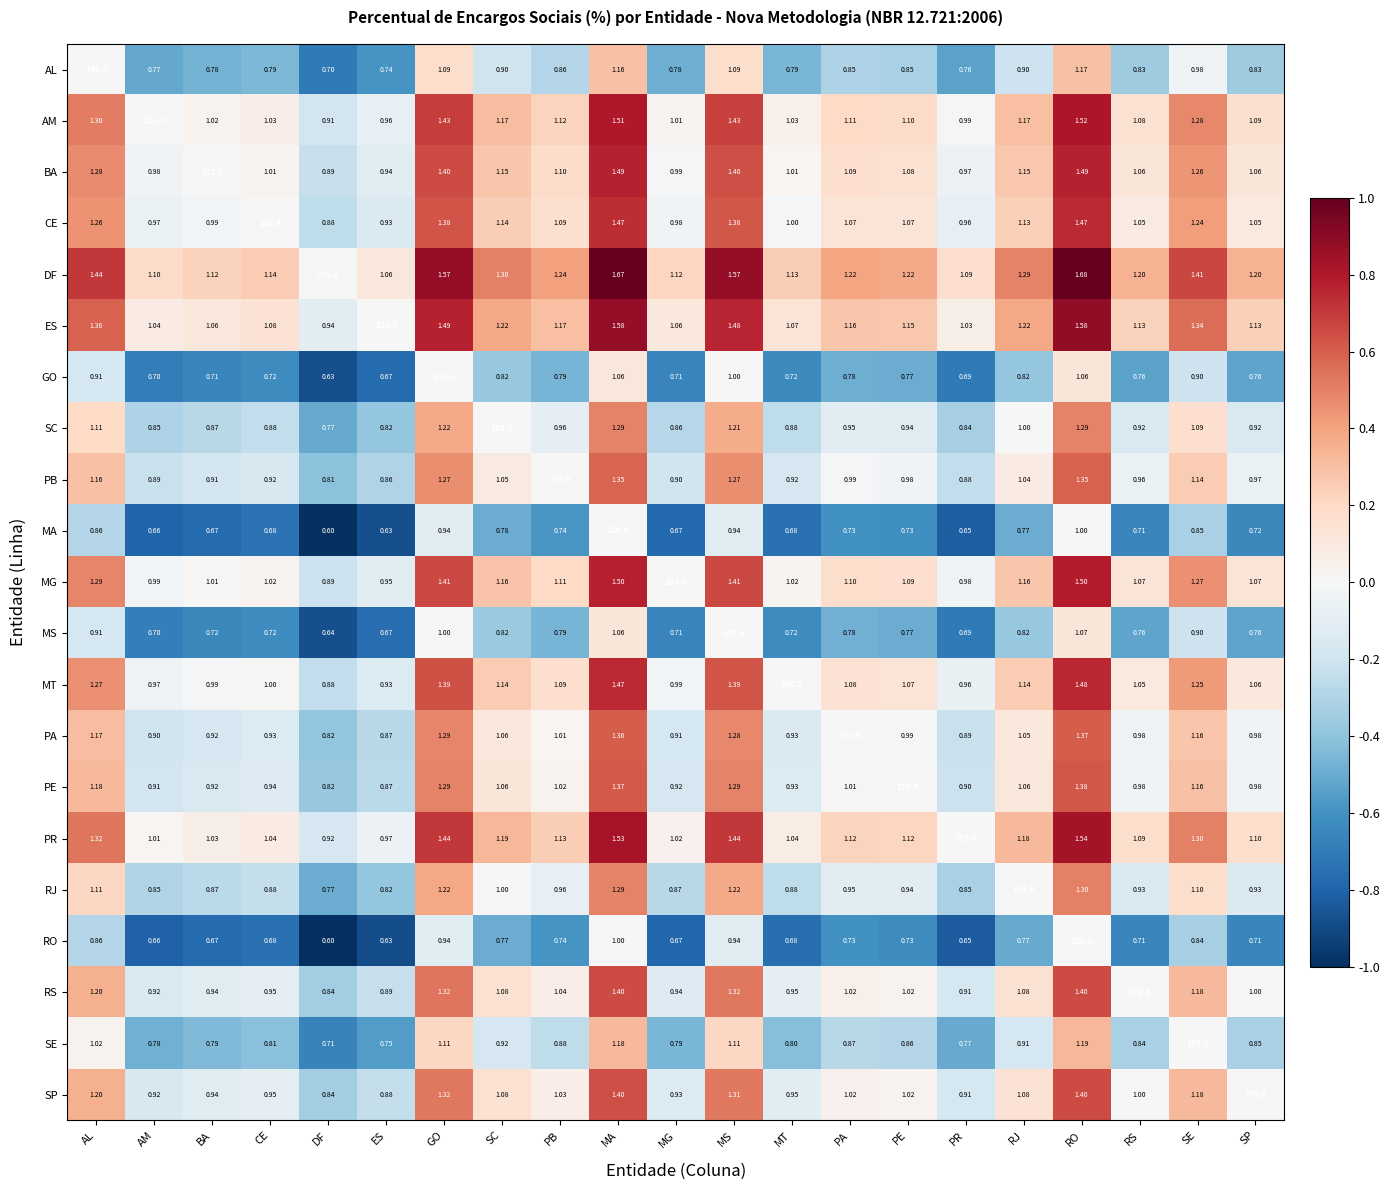

Which series has the largest total across all categories?

DF